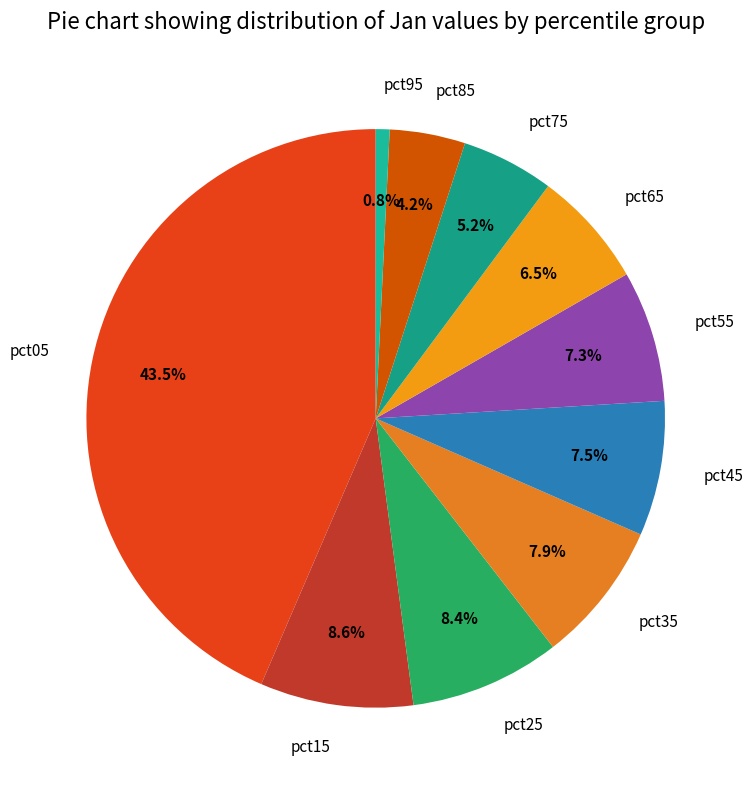

True or false: pct25 accounts for 8% of the total.

True